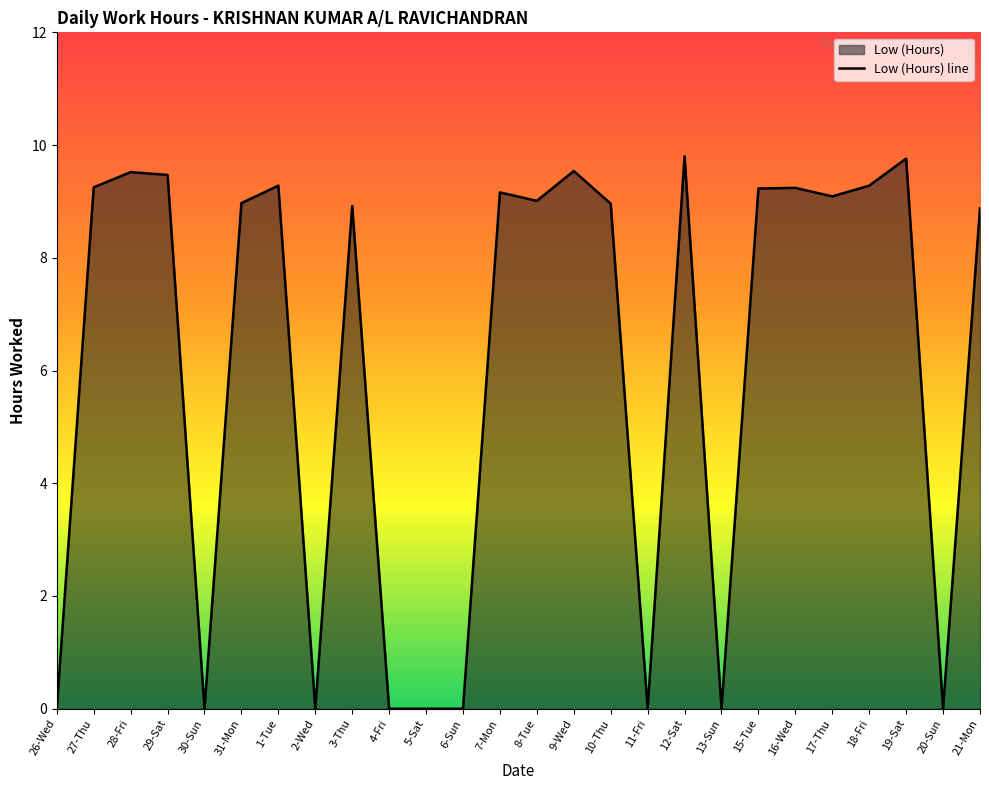

How many interior local valleys (lower than both neighbors) does the data have?

7